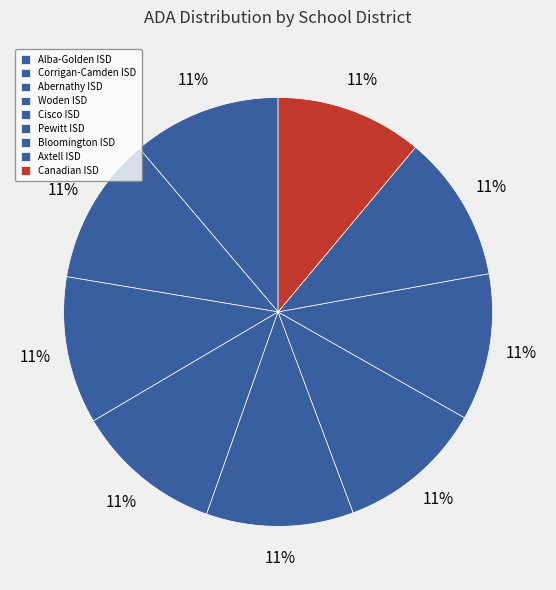

Is there a majority slice in this chart?

No